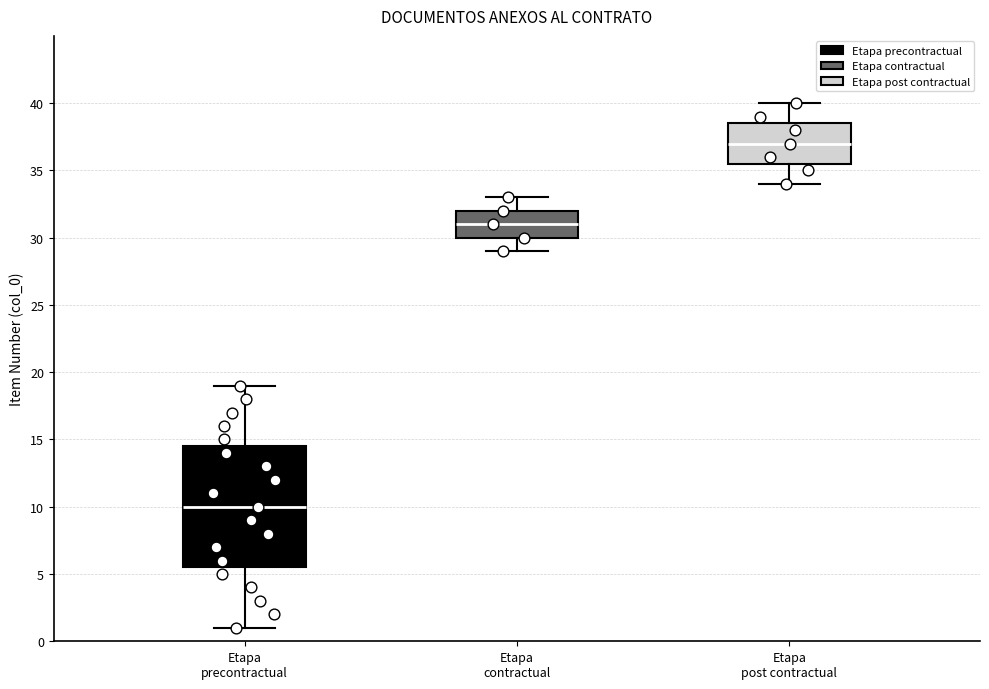

Reading left to right, transcribe this box plot: for each box, give where its median line is, the range the box spans, and where its two whiskers end, as read against the y-axis. The values are not printed on the chart, so give them approximately, as read against the axis.

Etapa precontractual: median 10.0, box 5.5 to 14.5, whiskers 1.0 to 19.0
Etapa contractual: median 31.0, box 30.0 to 32.0, whiskers 29.0 to 33.0
Etapa post contractual: median 37.0, box 35.5 to 38.5, whiskers 34.0 to 40.0